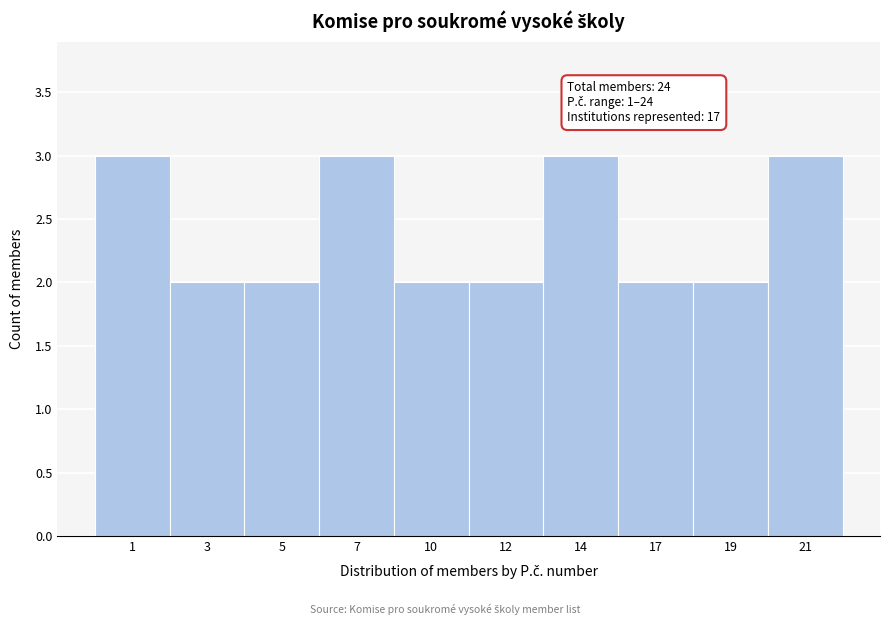

Reading left to right, what are all the values shown in this chart?

1=3	3=2	5=2	7=3	10=2	12=2	14=3	17=2	19=2	21=3